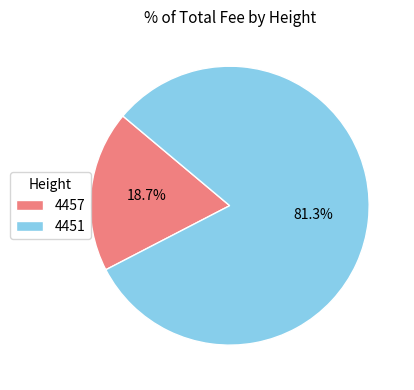

Which has a higher value, 4457 or 4451?

4451